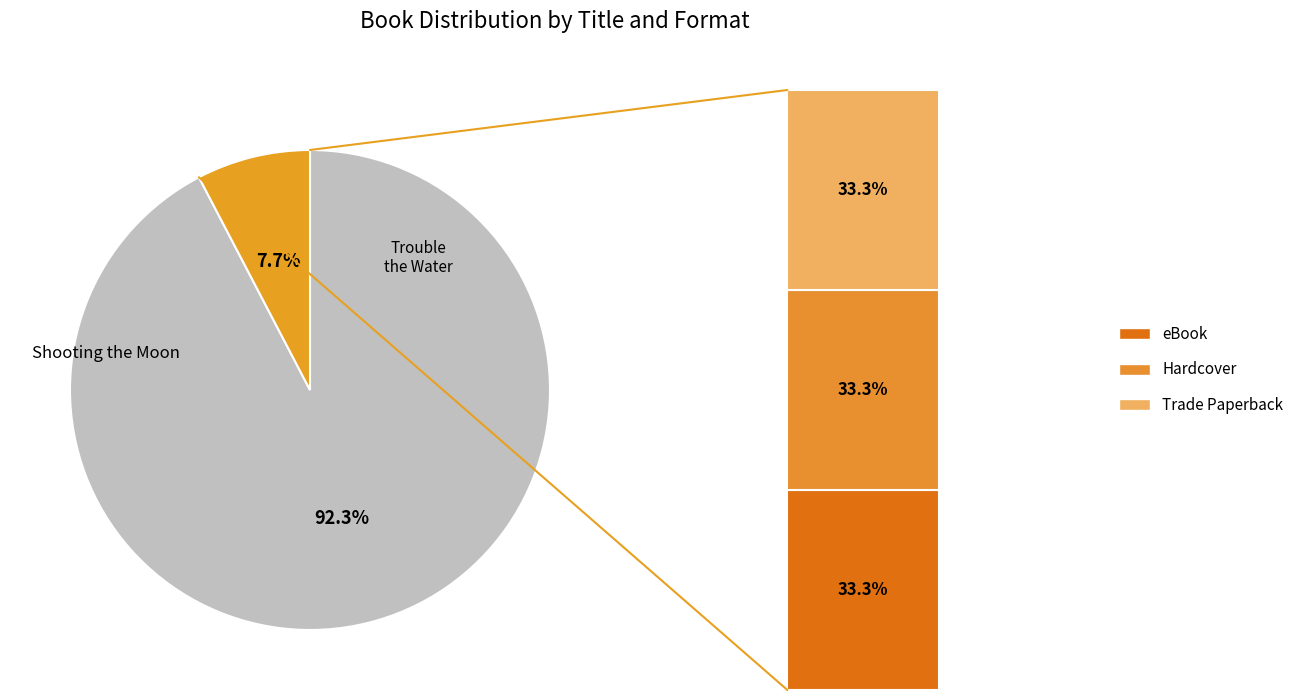

Between Shooting the Moon and Trouble the Water, which is larger?

Trouble the Water